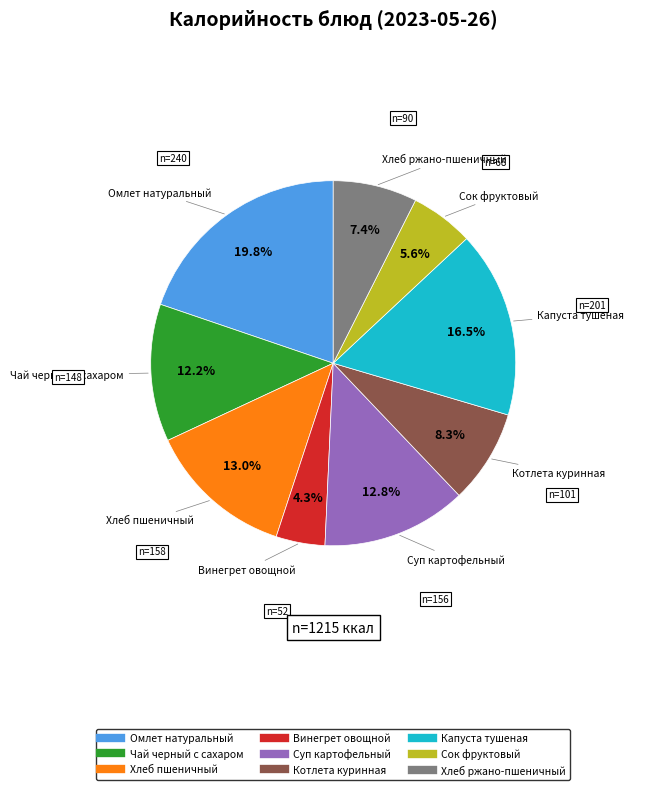

Which category has the smallest portion of the pie?

Винегрет овощной